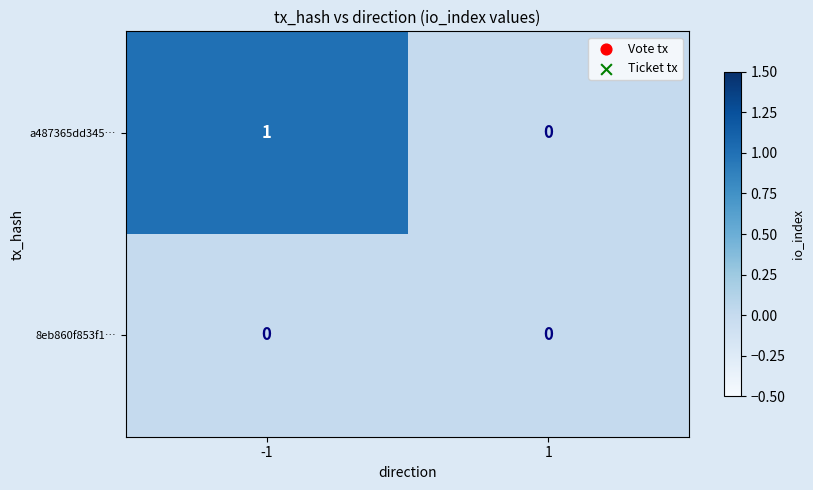

Which series has the widest spread of values?

a487365dd345…